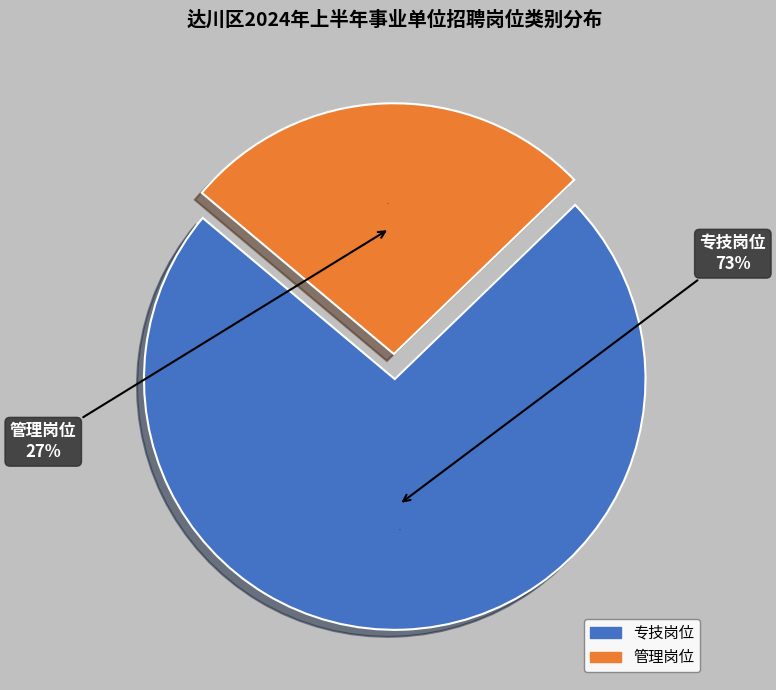

Which category has the biggest portion of the pie?

专技岗位